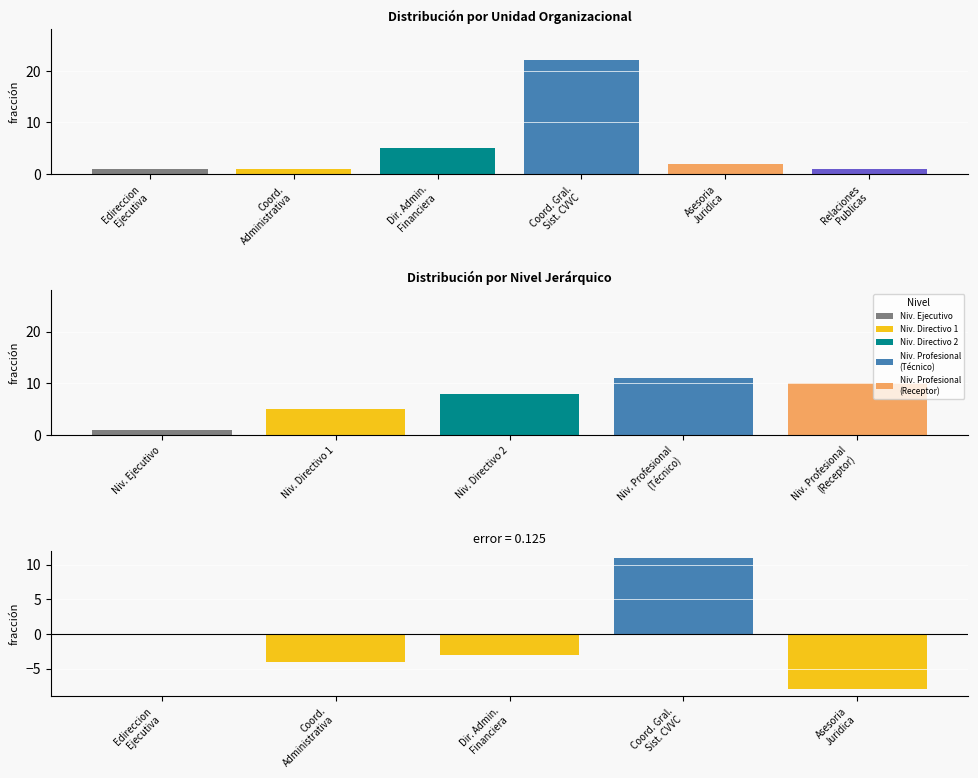

The chart shows a value of 1 at Coord.
Administrativa. True or false?

True